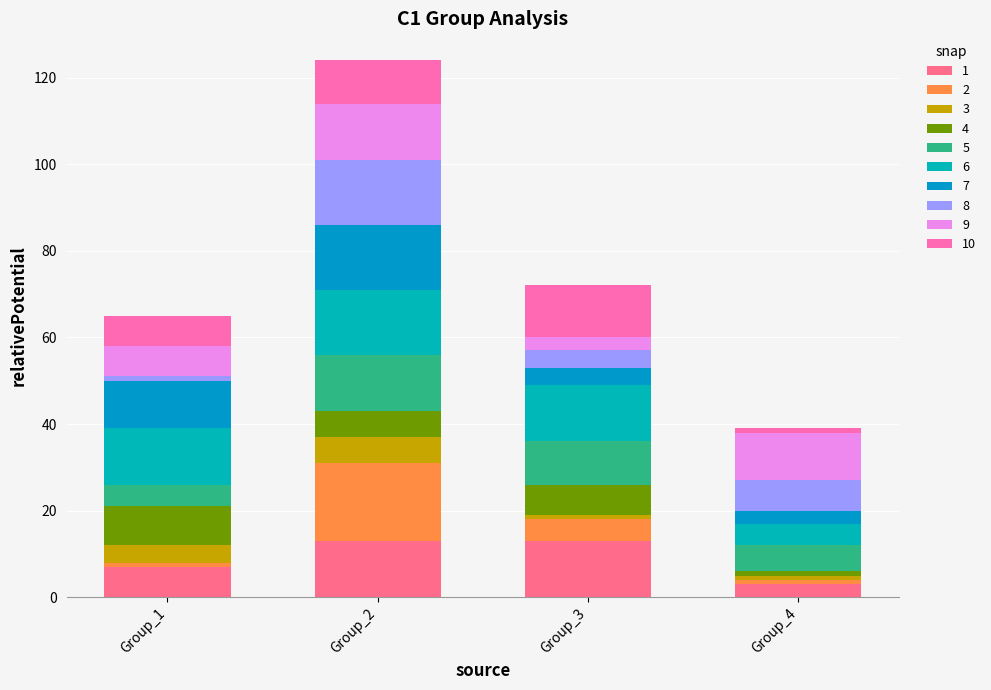

Are the bars grouped side by side (vs. stacked)?

No